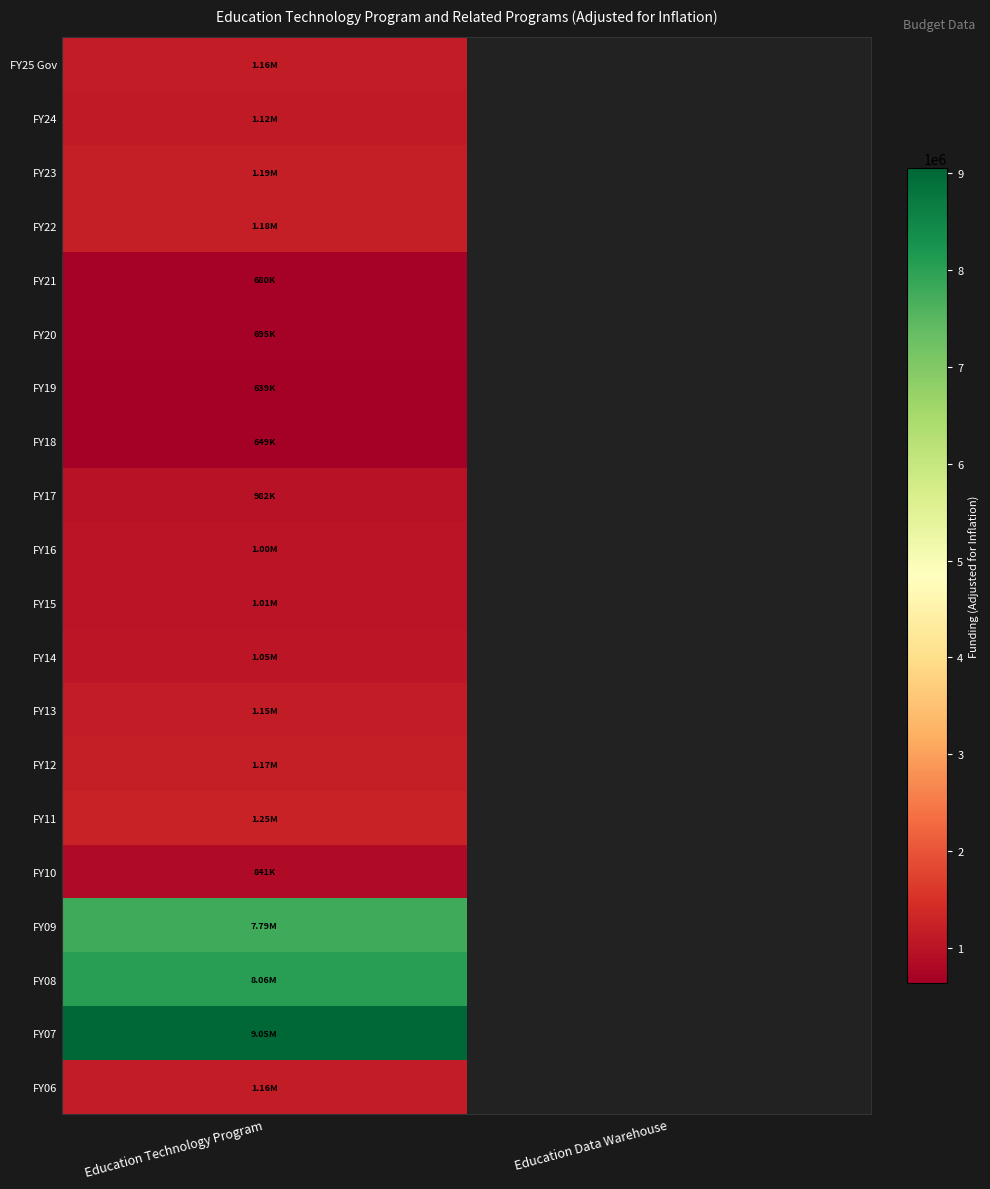

What is the greatest value displayed?

9047830.0